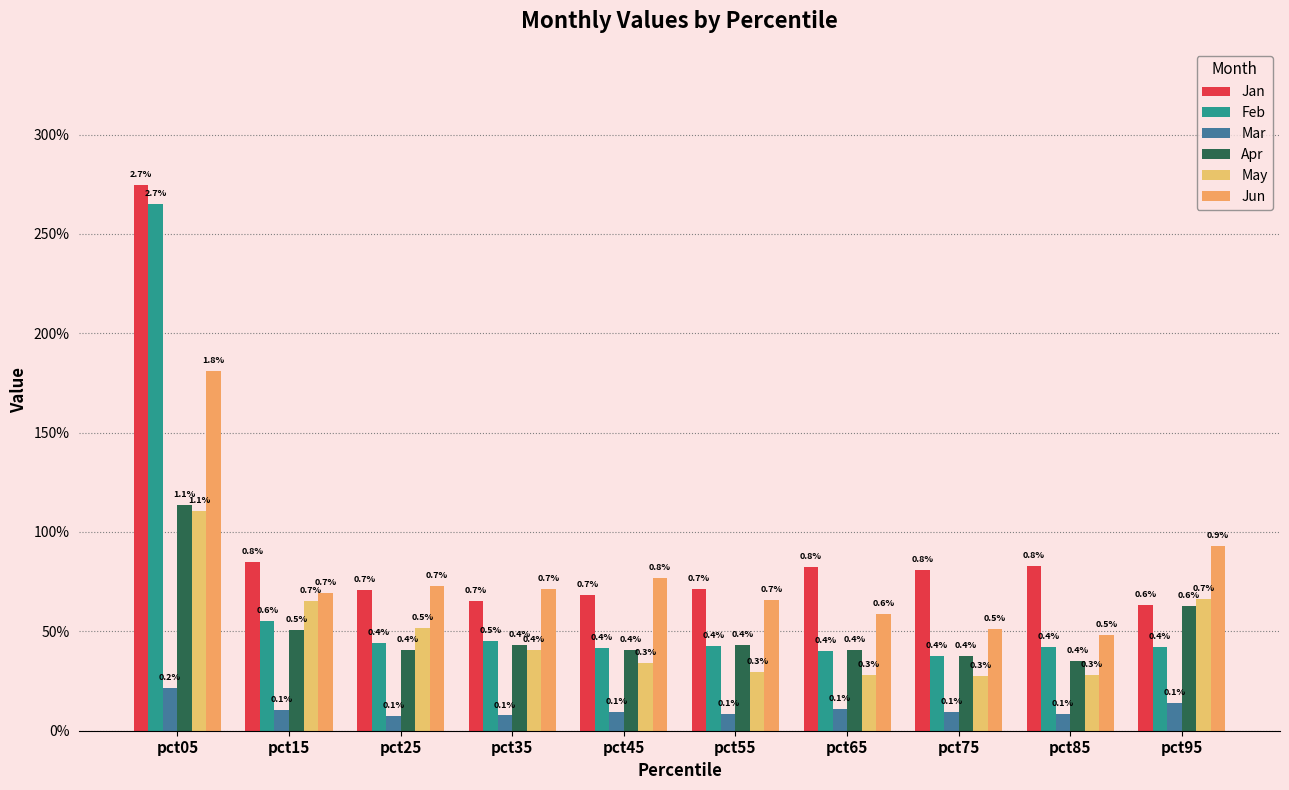

The May series shows 0.7 at pct15. True or false?

True